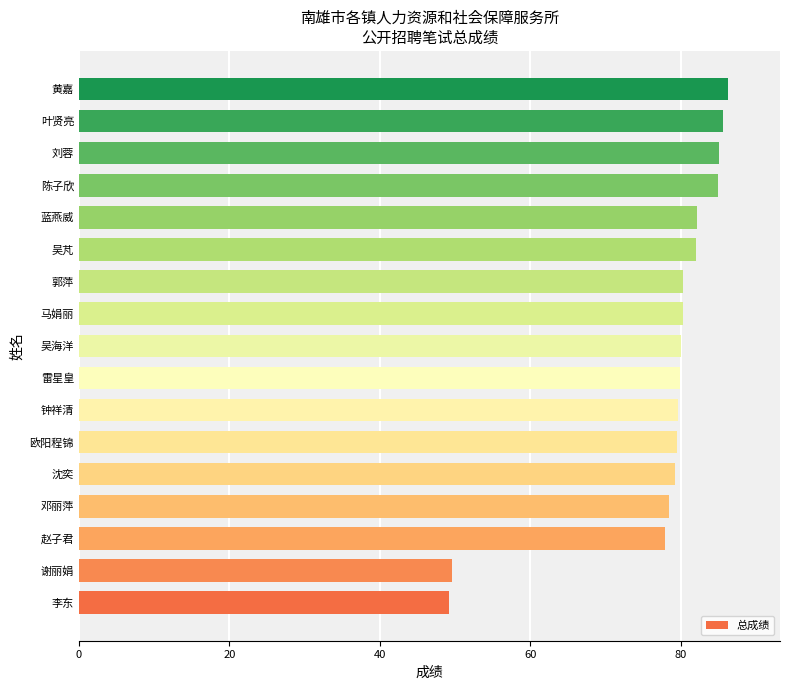

The value at 黄嘉 is 86.3. True or false?

True